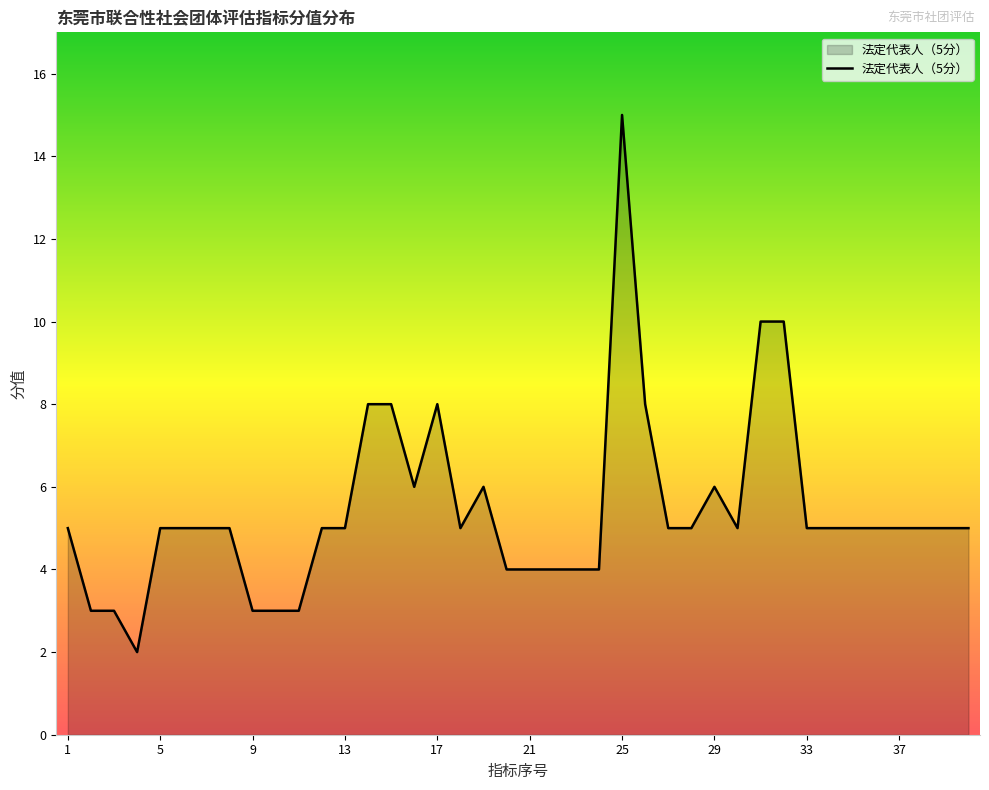

Reading left to right, what are all the values shown in this chart?

5	3	3	2	5	5	5	5	3	3	3	5	5	8	8	6	8	5	6	4	4	4	4	4	15	8	5	5	6	5	10	10	5	5	5	5	5	5	5	5